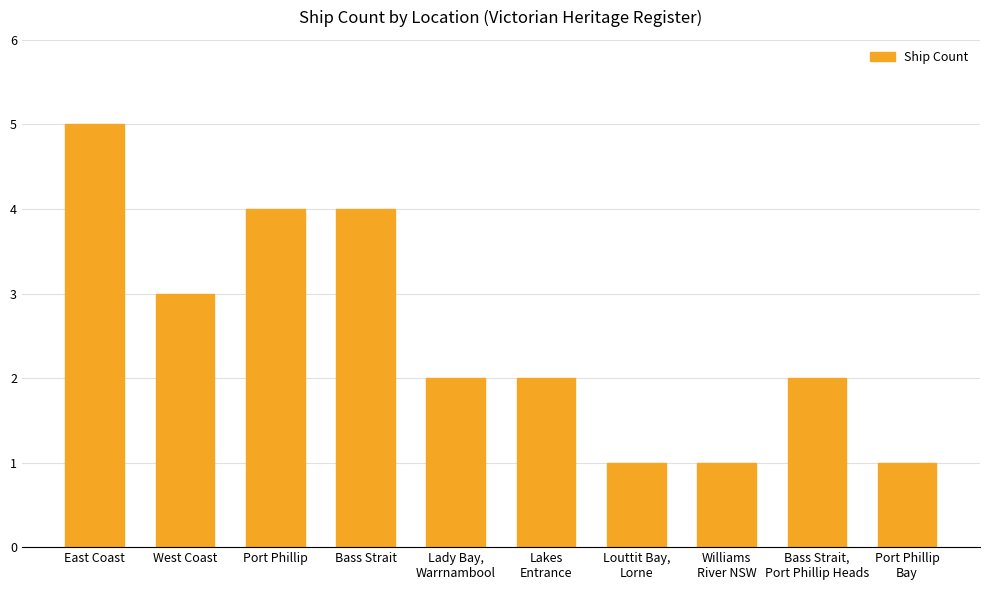

Are the bars grouped side by side (vs. stacked)?

No